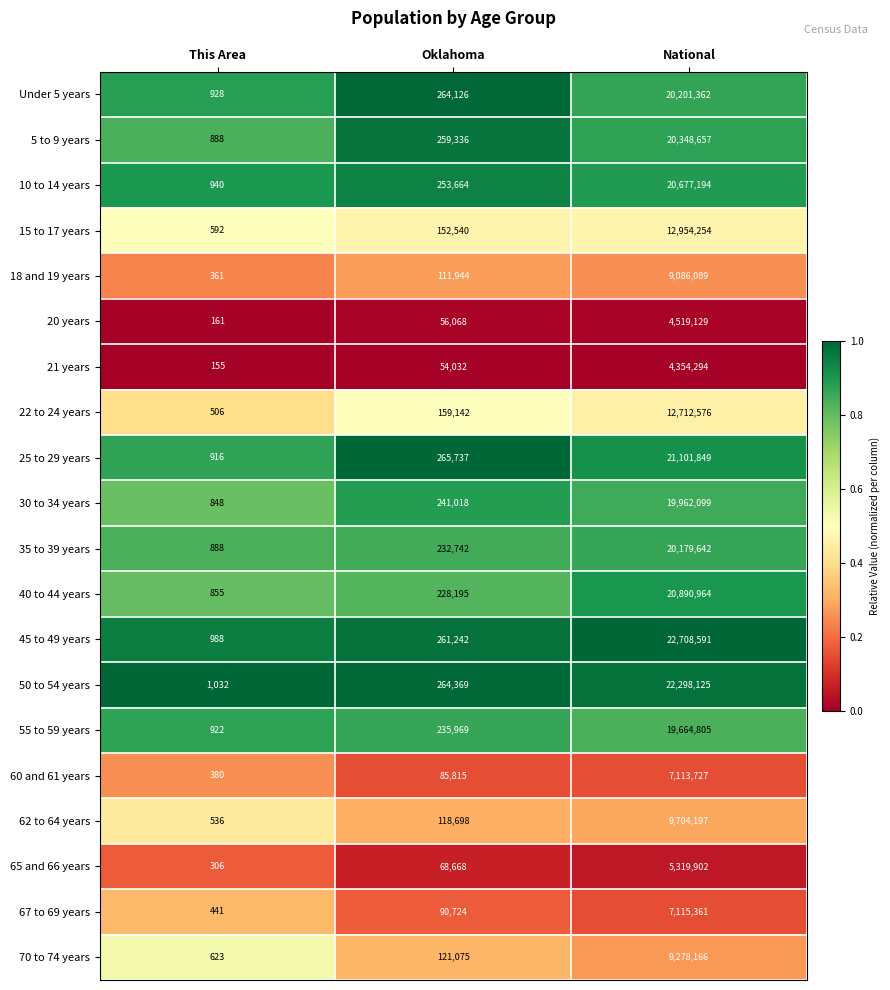

At which label is Under 5 years closest to 10101145?

Oklahoma